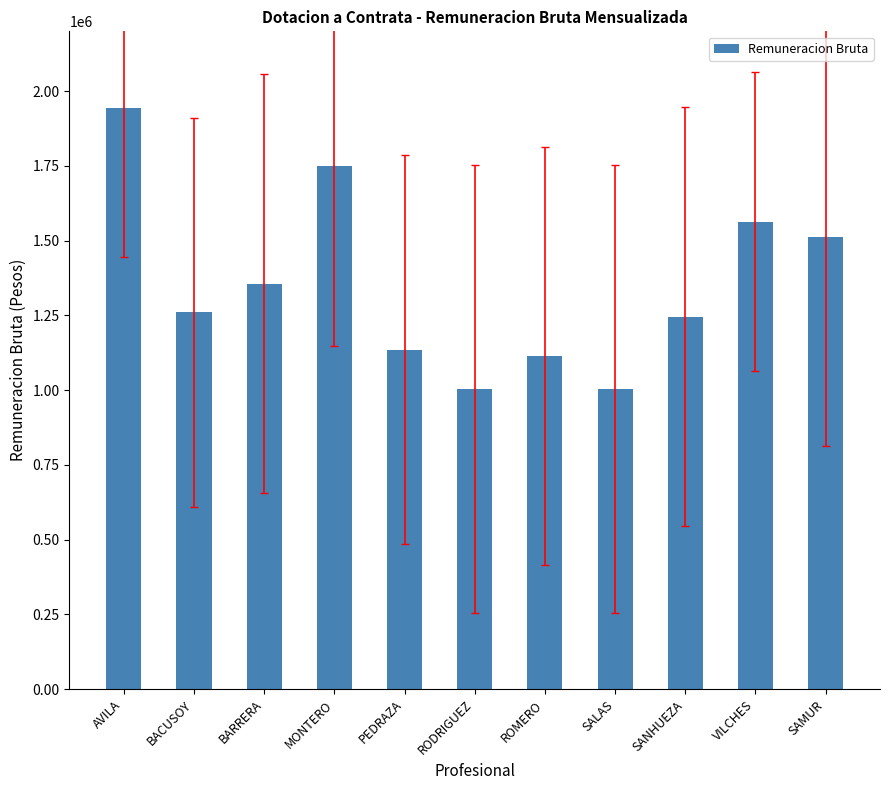

What is the value of the 6th bar from the left?

1003494